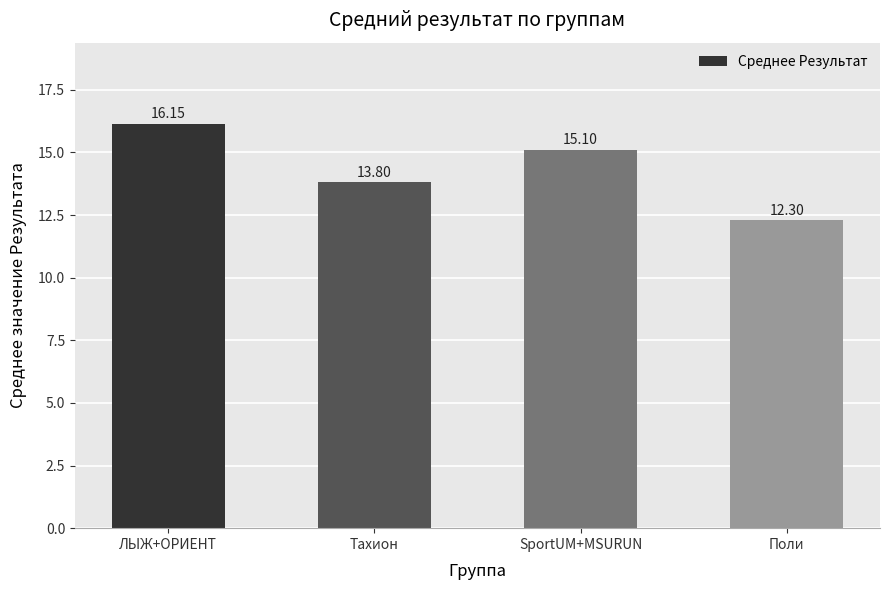

How many data points are less than 15?

2